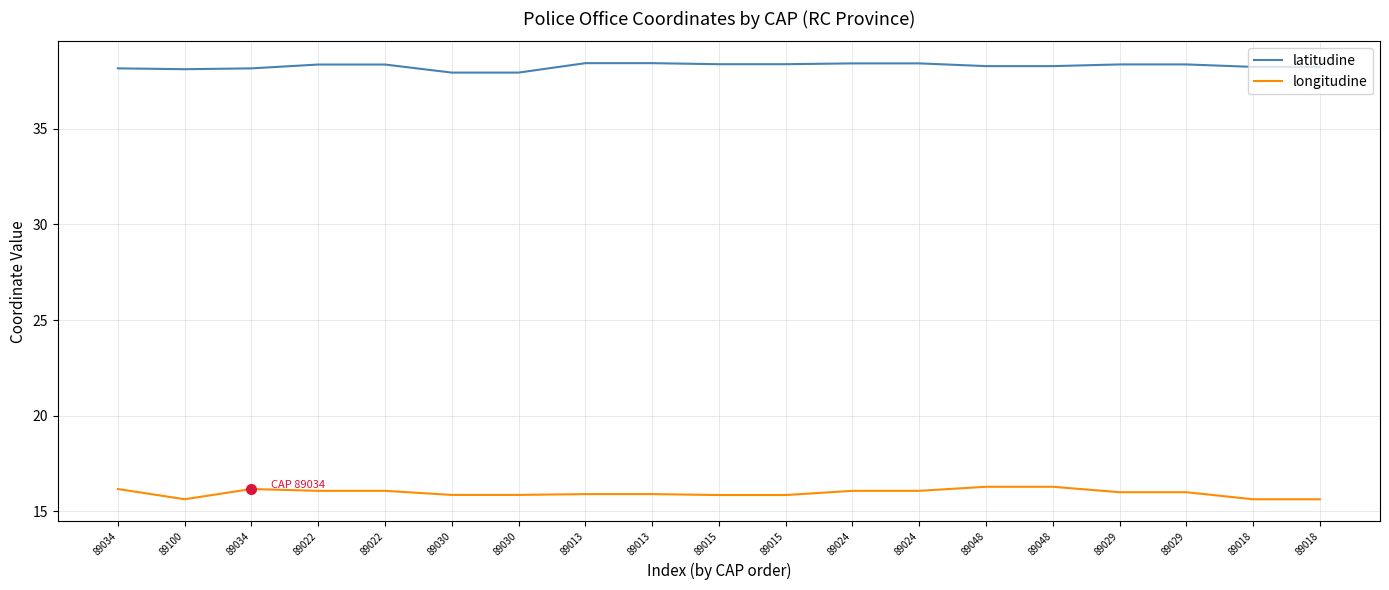

Is the value of latitudine at 89022 greater than the value of longitudine at 89029?

Yes